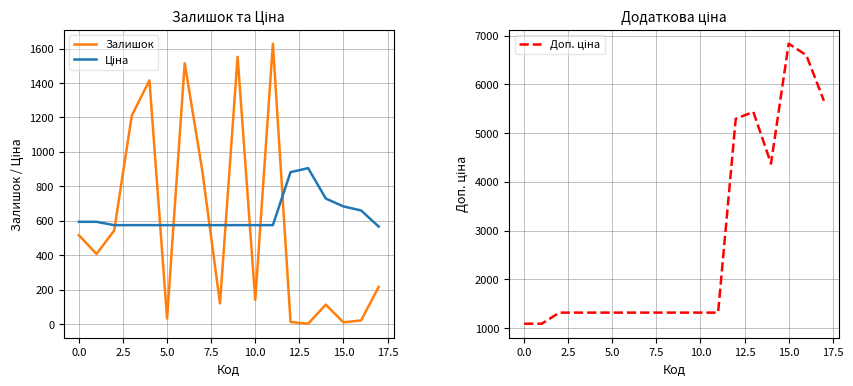

What is the maximum value for Залишок?

1628.0